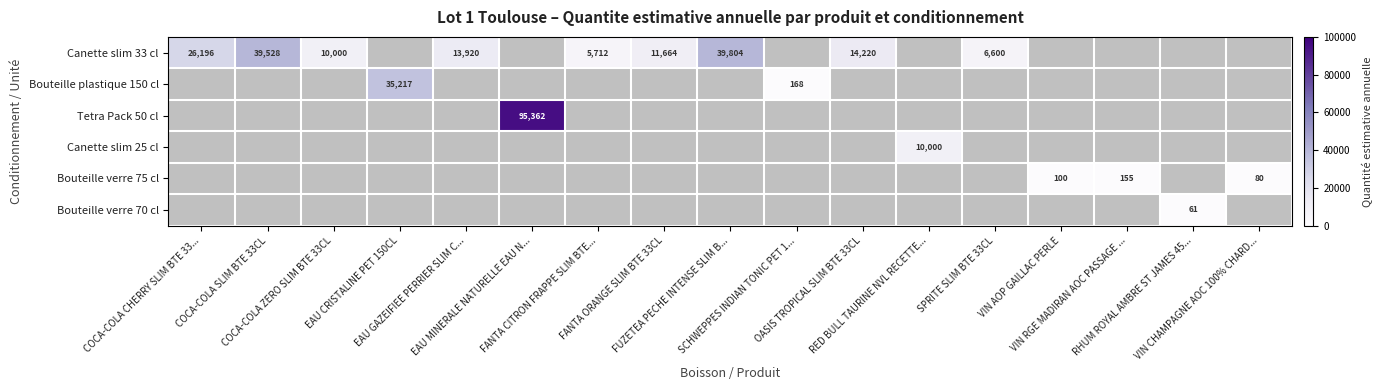

At EAU GAZEIFIEE PERRIER SLIM C..., list the series in order from smallest to largest.

Canette slim 33 cl, Bouteille plastique 150 cl, Tetra Pack 50 cl, Canette slim 25 cl, Bouteille verre 75 cl, Bouteille verre 70 cl